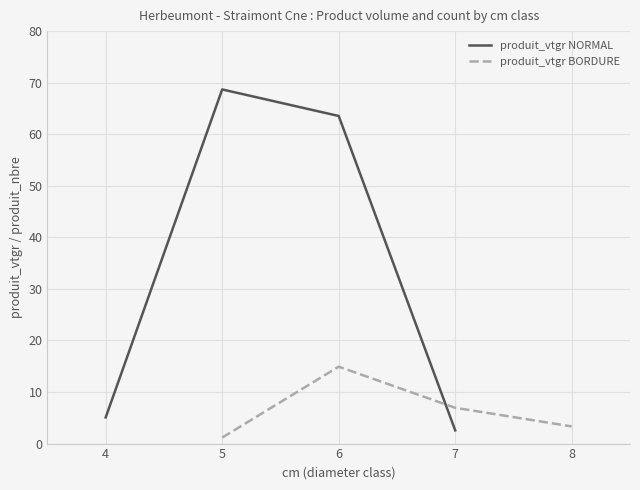

What is the minimum value shown in the chart?

1.2